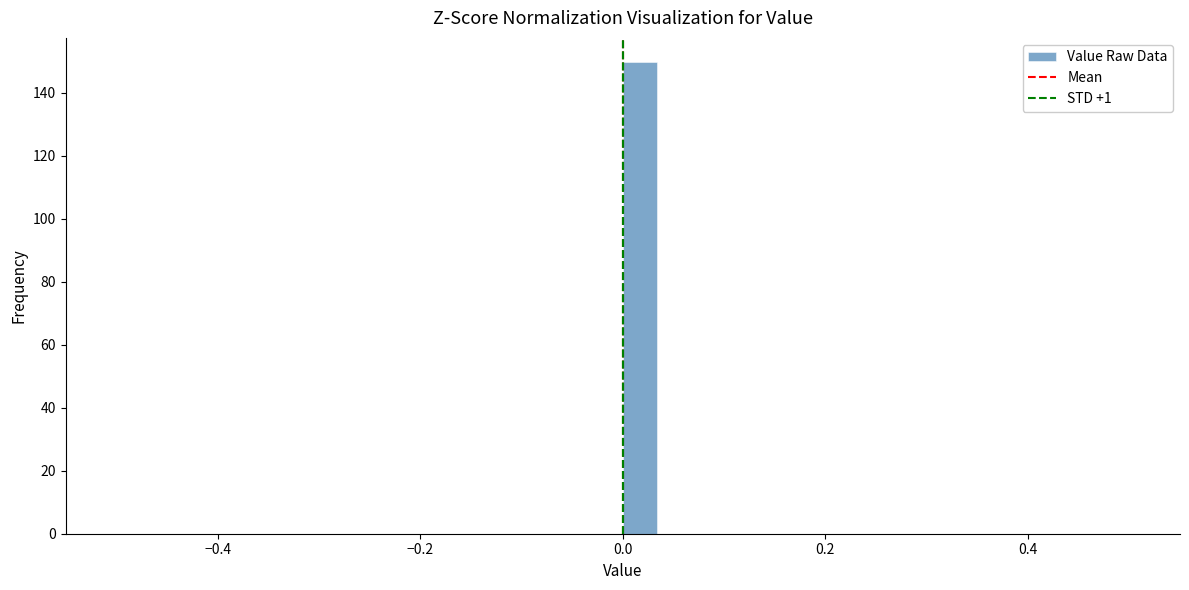

Read against the x-axis, roughly where is the centre of the tallest bar?

0.02